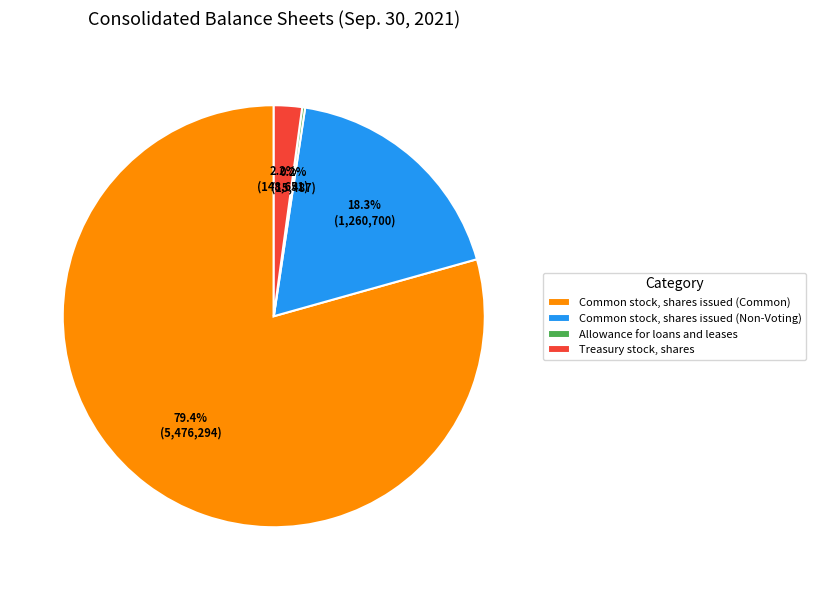

Combined, what portion of the pie is Common stock, shares issued (Common) and Common stock, shares issued (Non-Voting)?

97.6%